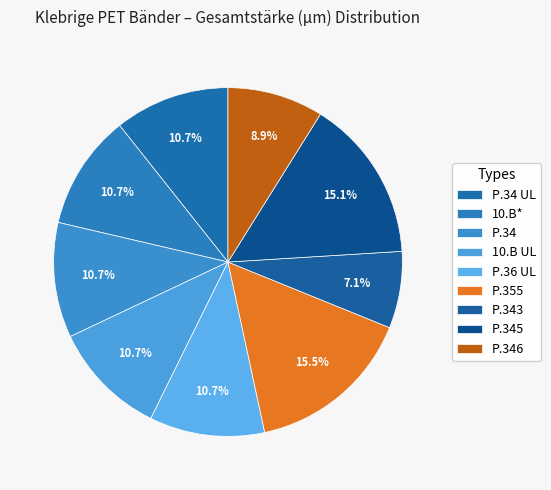

Count the number of slices in the pie.

9